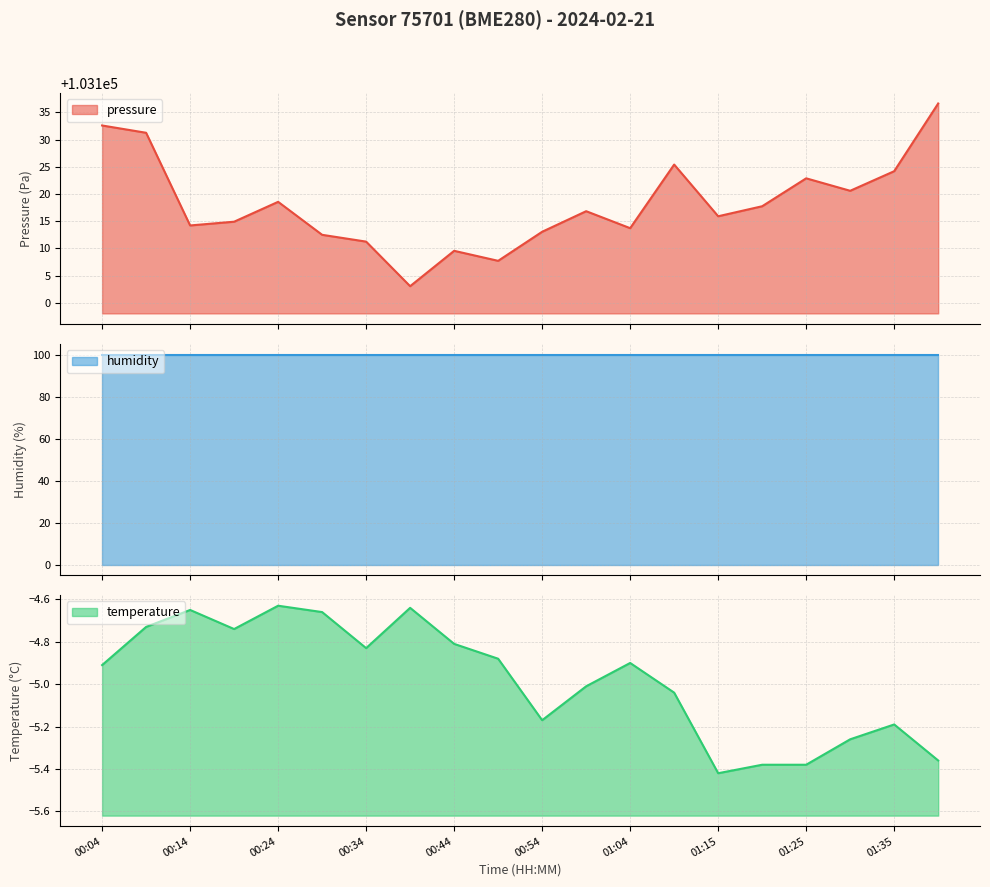

True or false: temperature and pressure cross at least once.

False